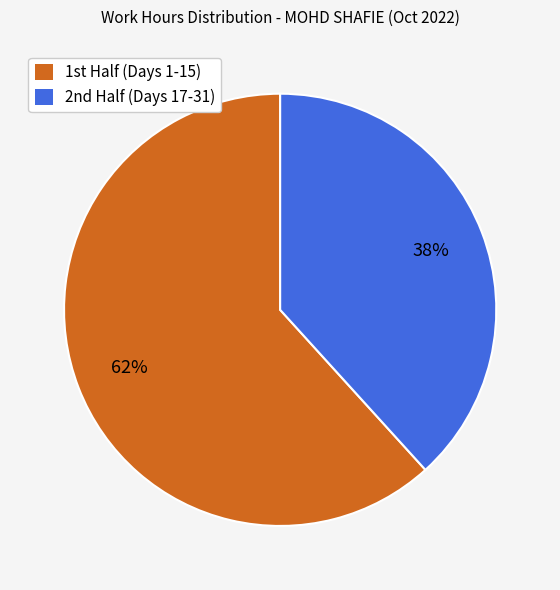

Does any single category account for the majority?

Yes